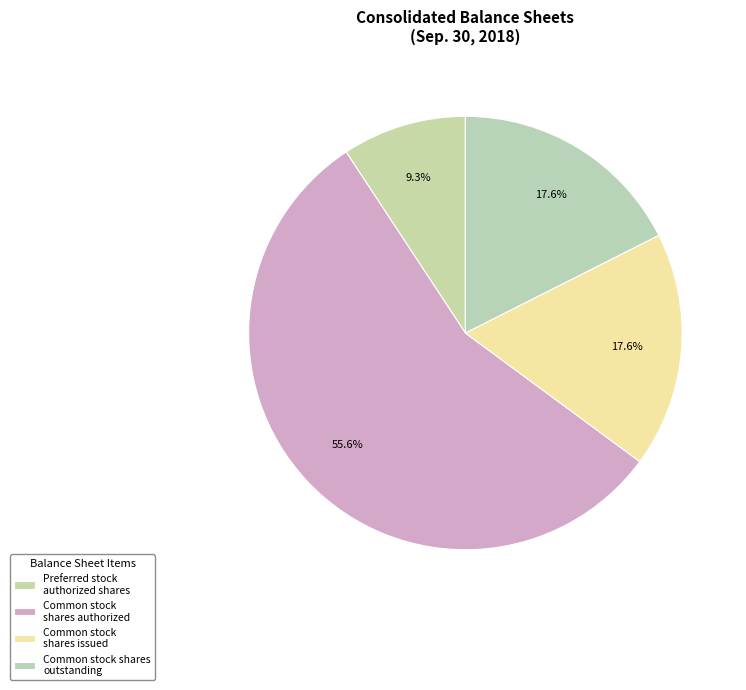

How many segments does this pie chart have?

4